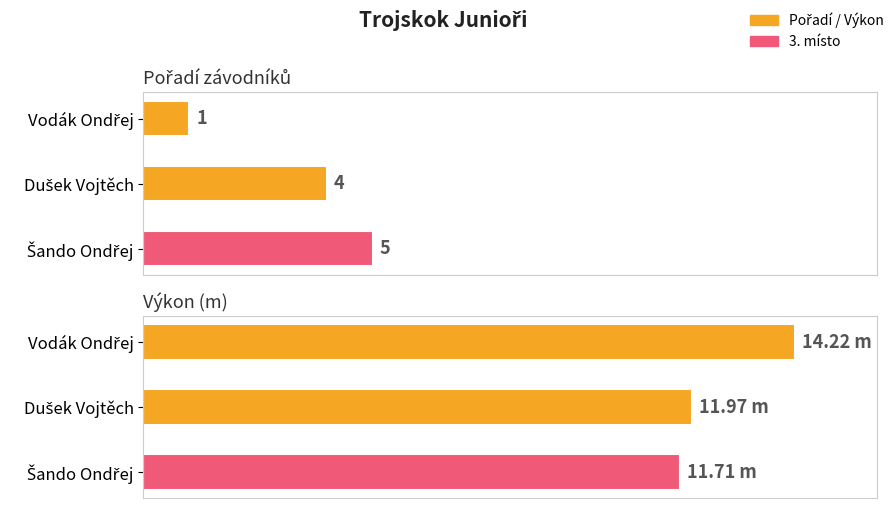

What is the minimum value for Pořadí?

1.0